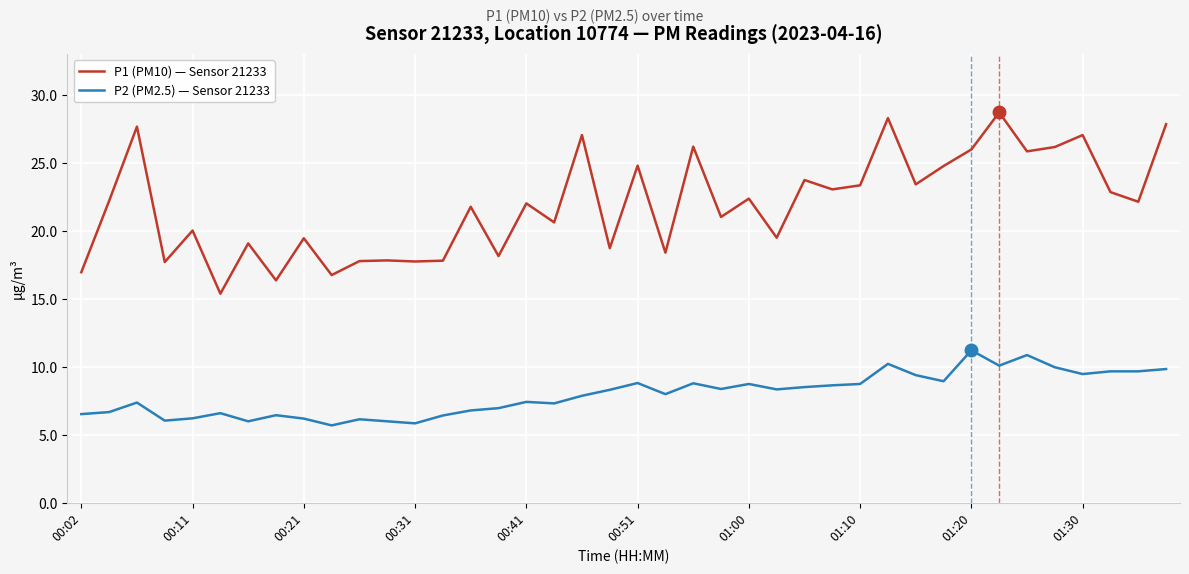

List the series in order of their peak value, lowest first.

P2 (PM2.5) — Sensor 21233, P1 (PM10) — Sensor 21233